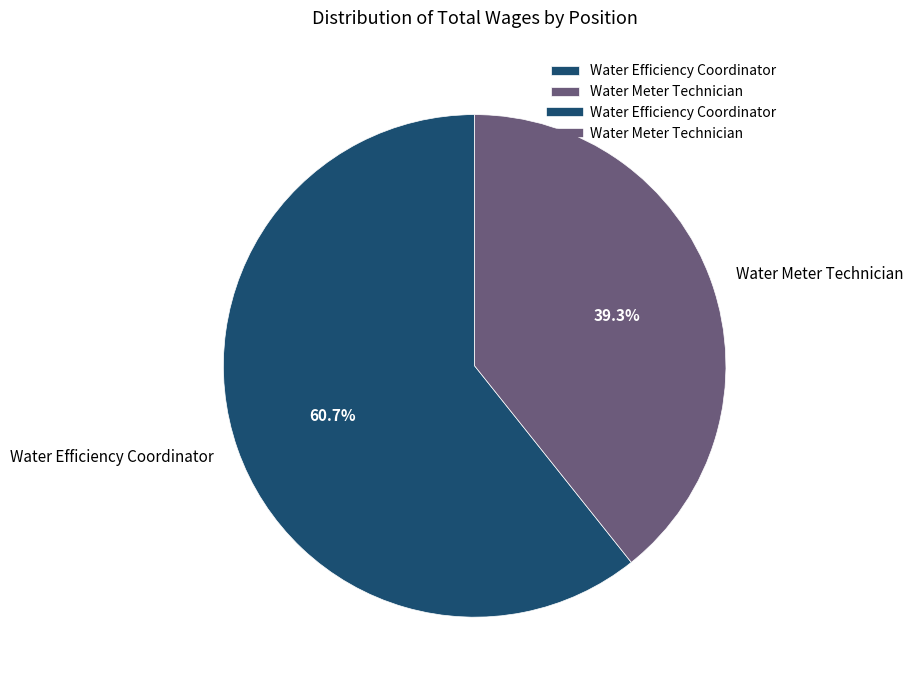

What is the smallest slice in the pie chart?

Water Meter Technician